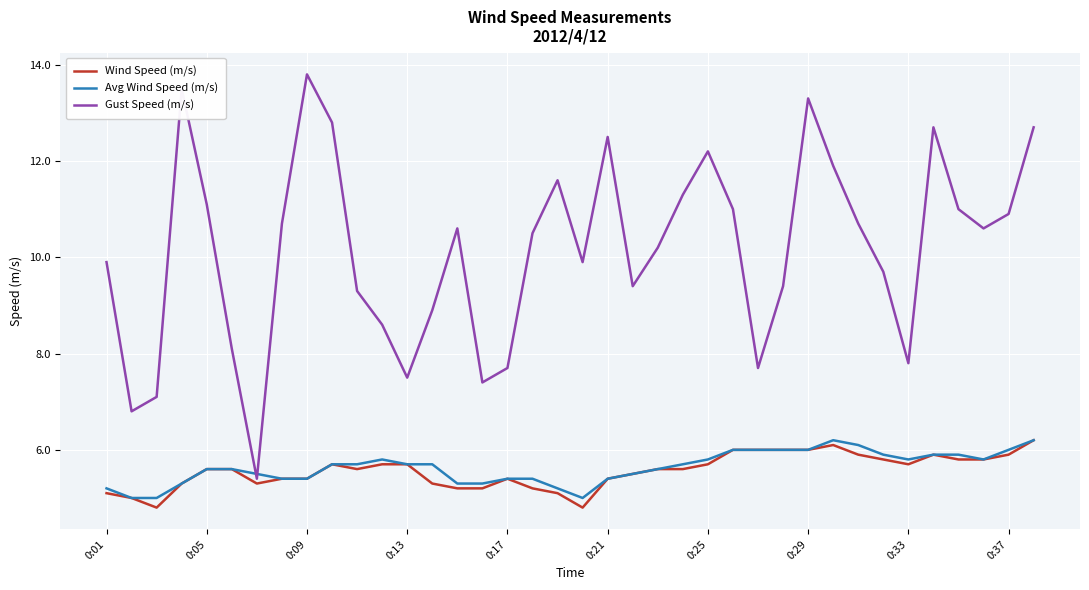

What is the greatest value displayed?

13.8